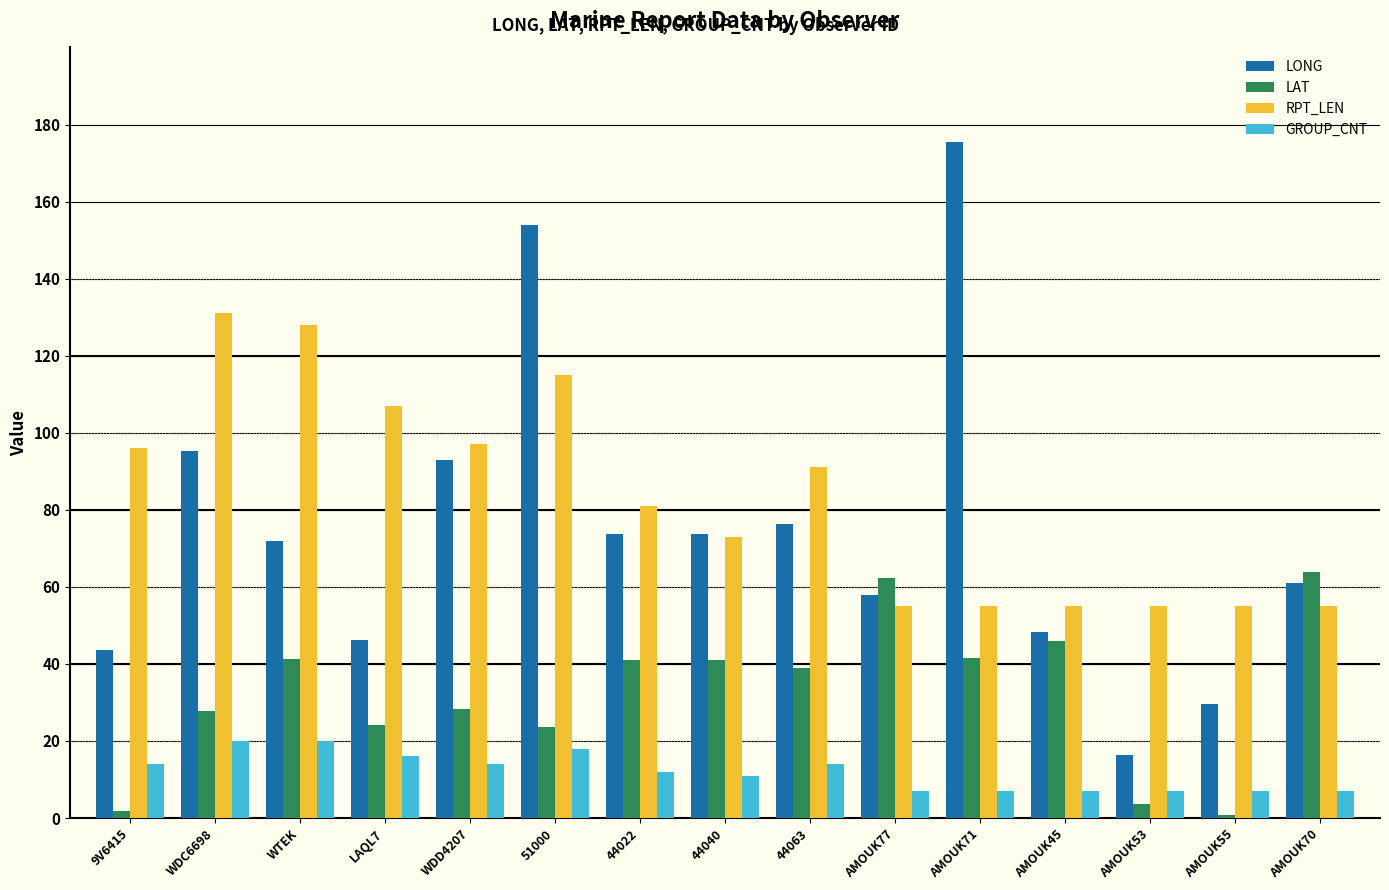

What are all the series names shown in the legend?

LONG, LAT, RPT_LEN, GROUP_CNT